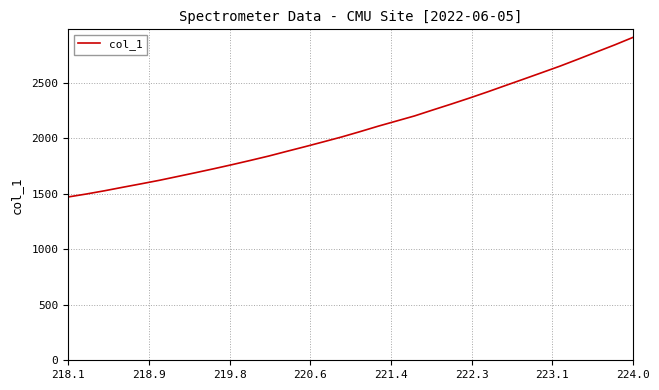

Does the chart have visible grid lines?

Yes